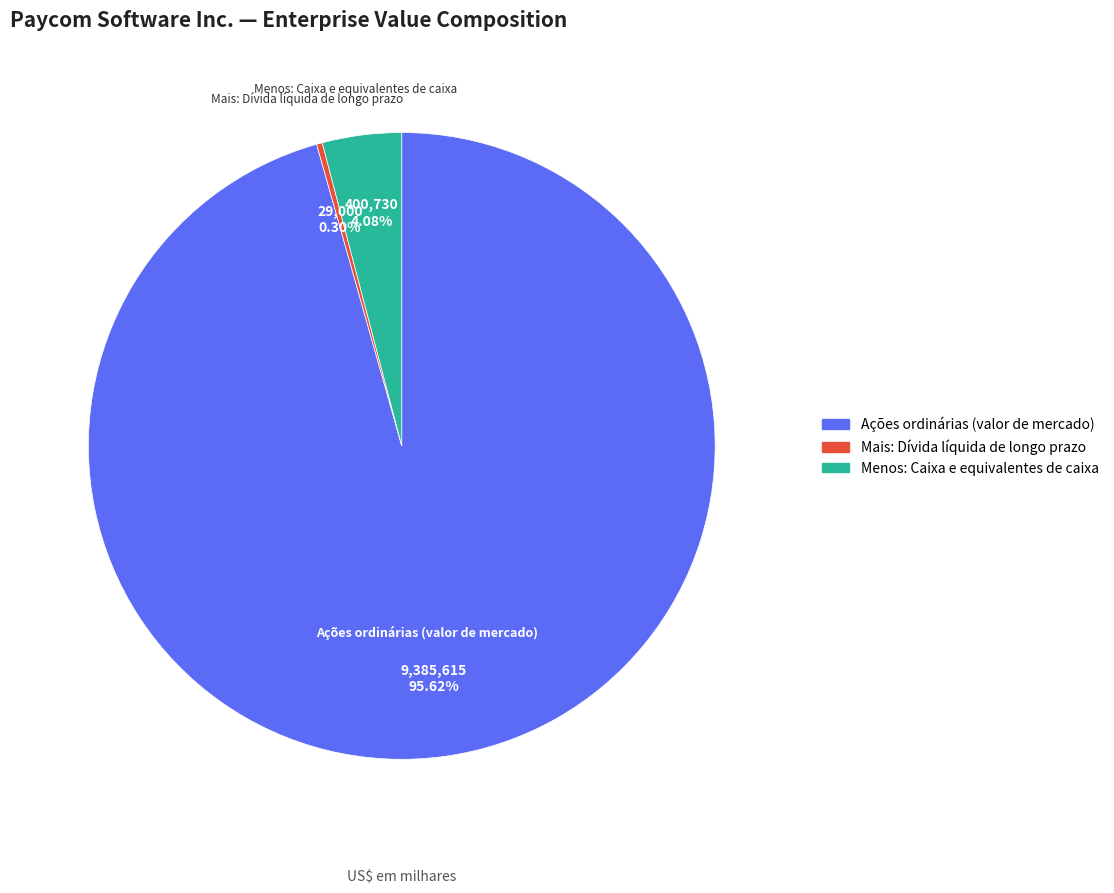

Which category accounts for the majority?

Ações ordinárias (valor de mercado)